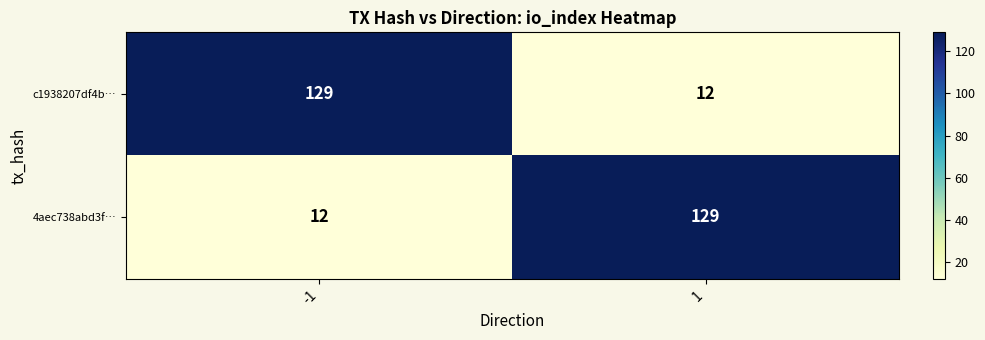

Reading left to right, extract all data points from this chart.

c1938207df4b…: -1=129	1=12
4aec738abd3f…: -1=12	1=129